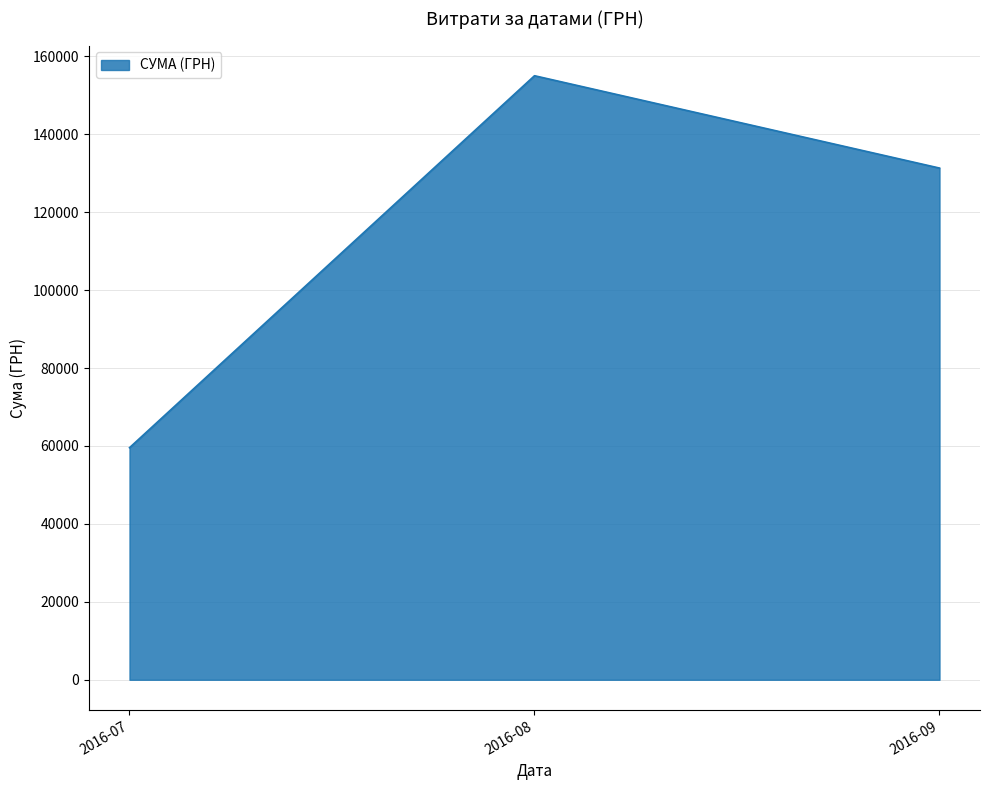

Reading left to right, what are all the values shown in this chart?

59558.1	155029.0	131329.2